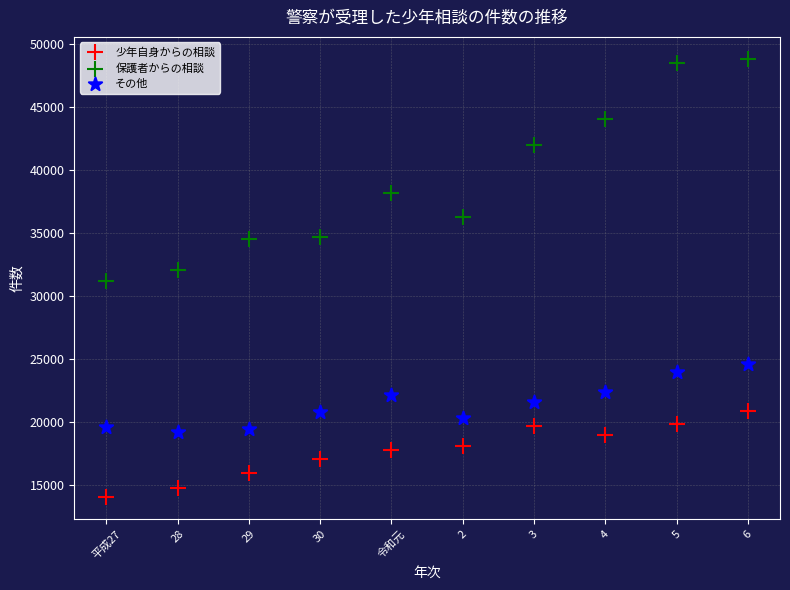

Which series reaches the maximum Y coordinate?

保護者からの相談